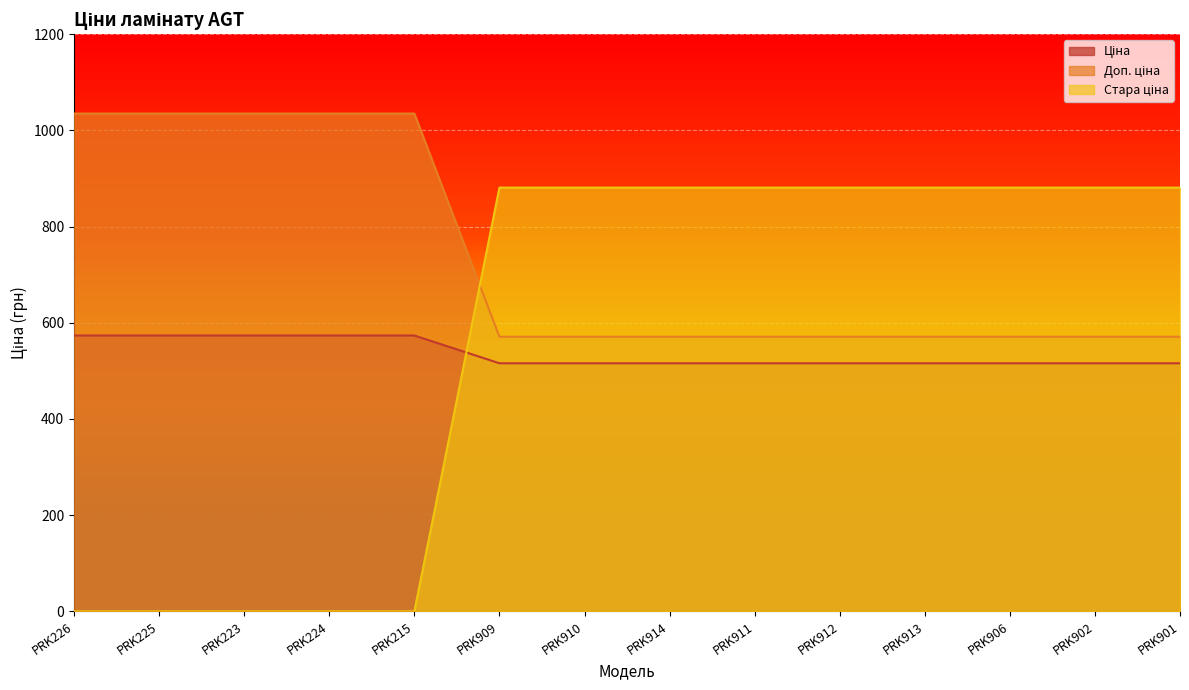

What is the value of the Доп. ціна point at the 2nd from the left?

1035.1